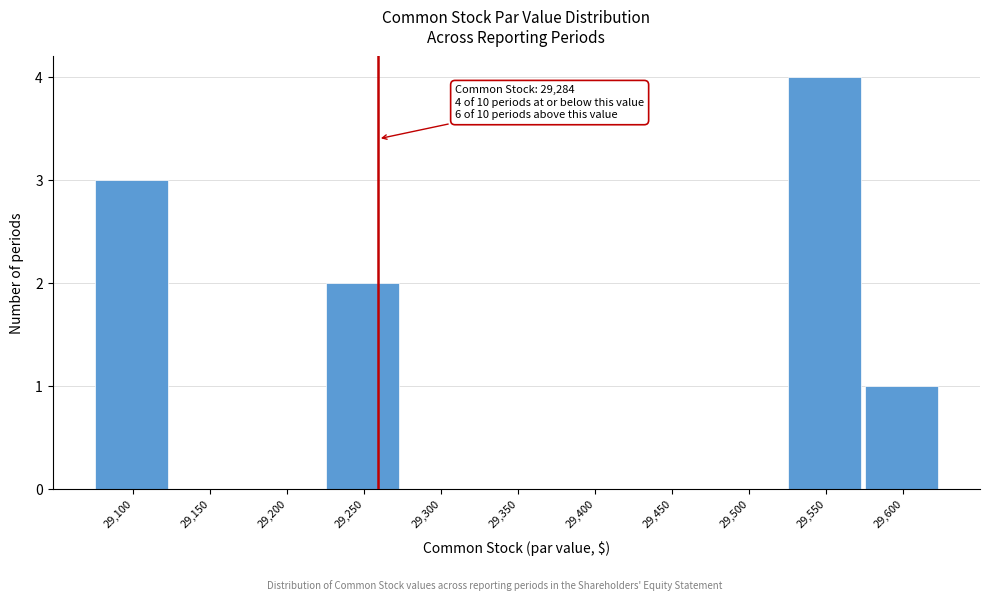

Reading right to left, transcribe all the data shown in this chart.

29,600=1	29,550=4	29,500=0	29,450=0	29,400=0	29,350=0	29,300=0	29,250=2	29,200=0	29,150=0	29,100=3